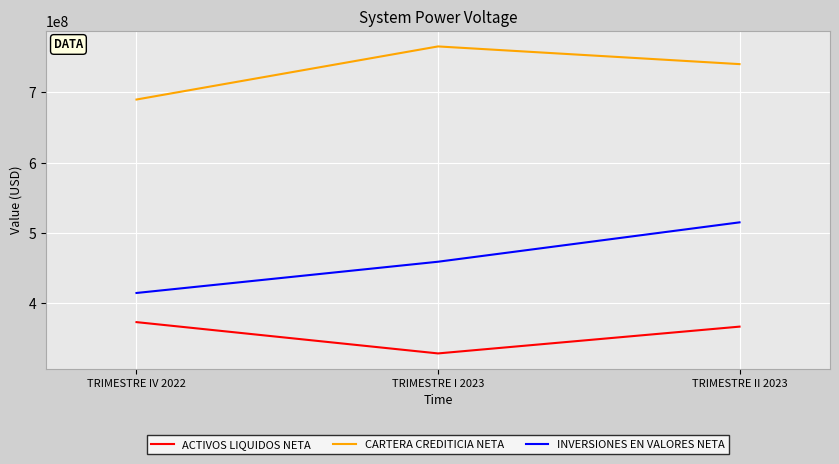

What is the lowest value of the CARTERA CREDITICIA NETA series?

689956260.7